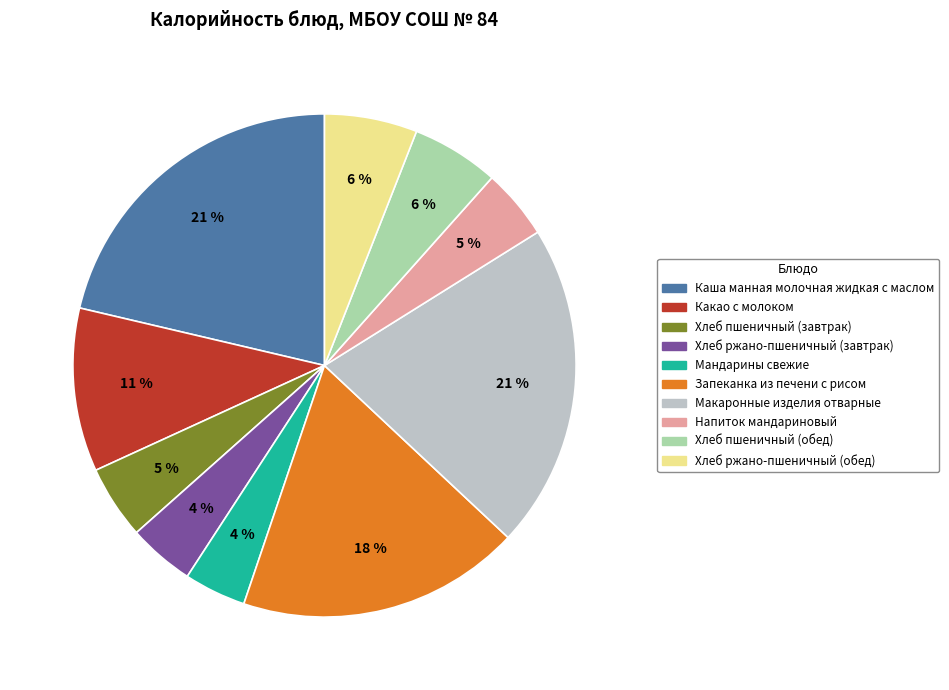

Does any single category account for the majority?

No